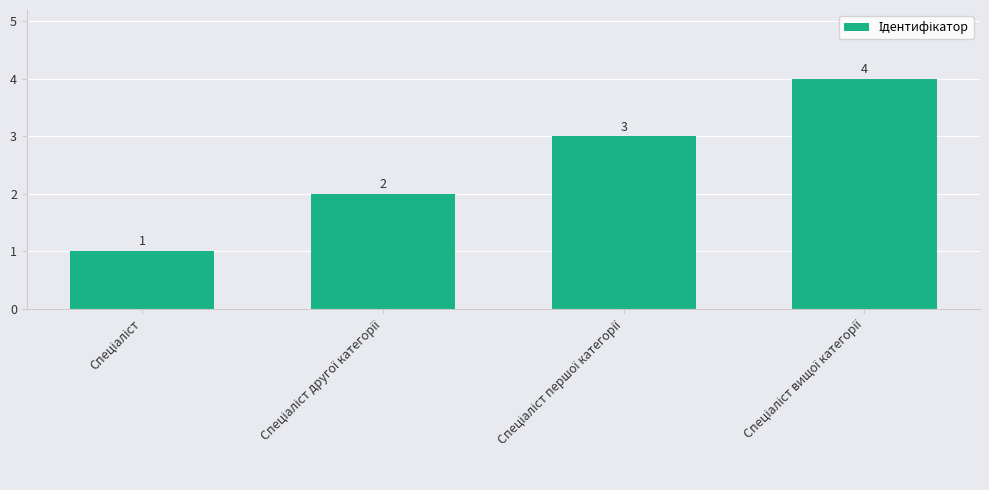

Does the chart contain stacked bars?

No